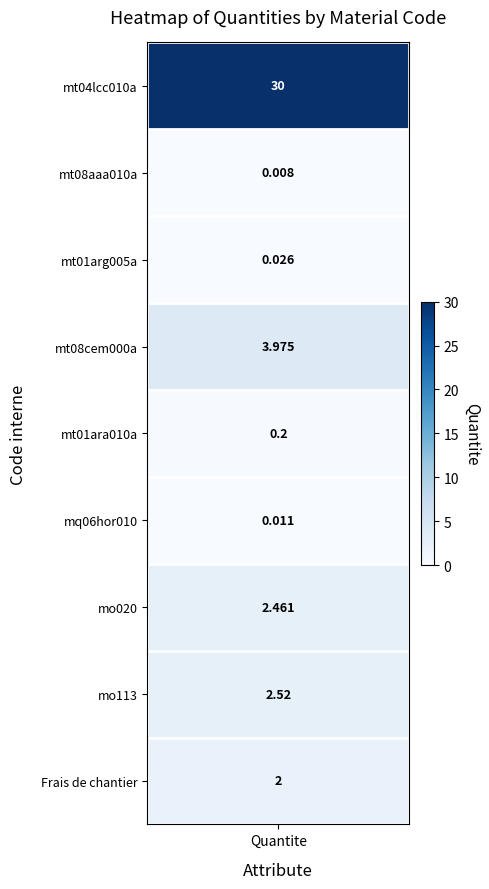

List the labels in order of value, smallest first.

mt08aaa010a, mq06hor010, mt01arg005a, mt01ara010a, Frais de chantier, mo020, mo113, mt08cem000a, mt04lcc010a